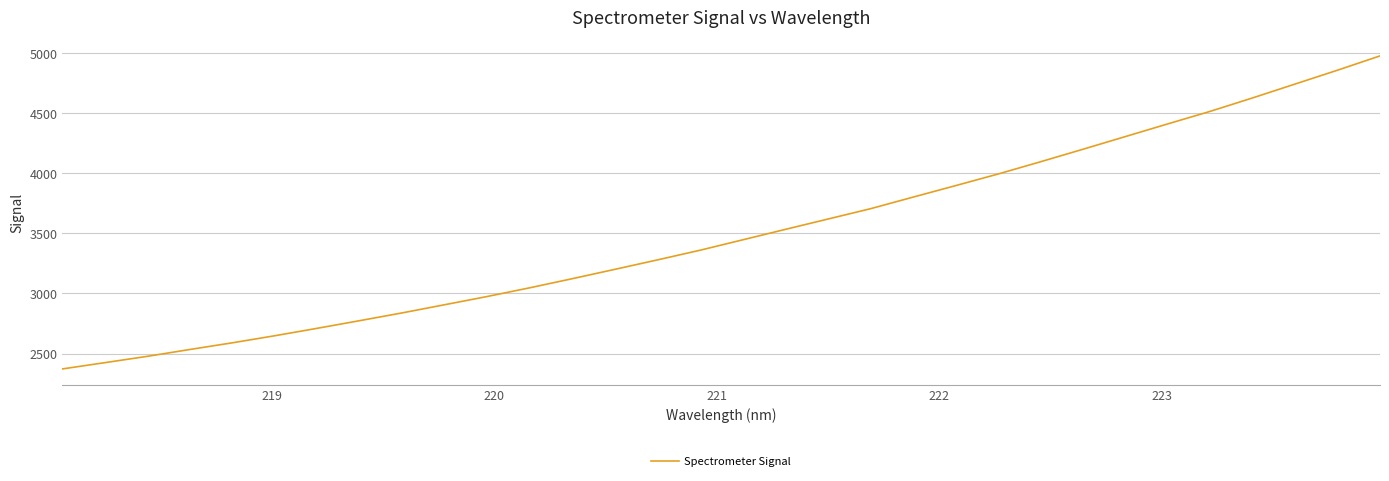

What is the minimum value shown in the chart?

2371.8